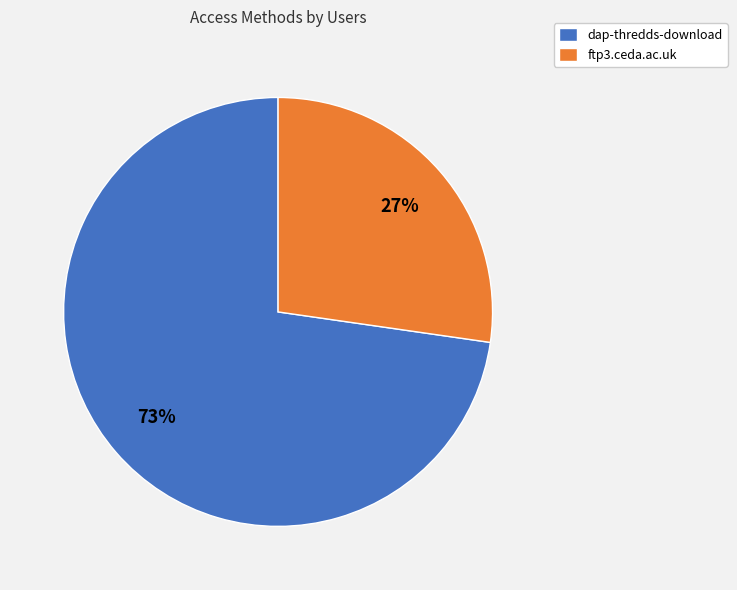

Is there any slice that represents more than half of the pie?

Yes